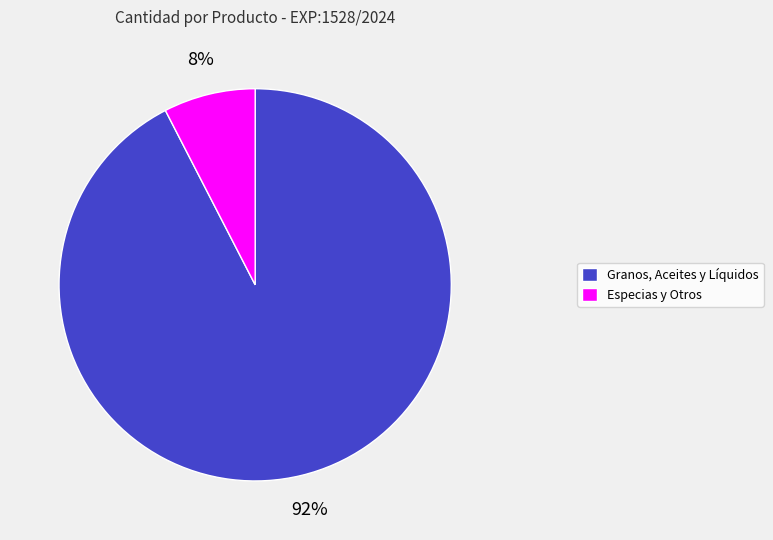

Does Especias y Otros account for over 50% of the chart?

No